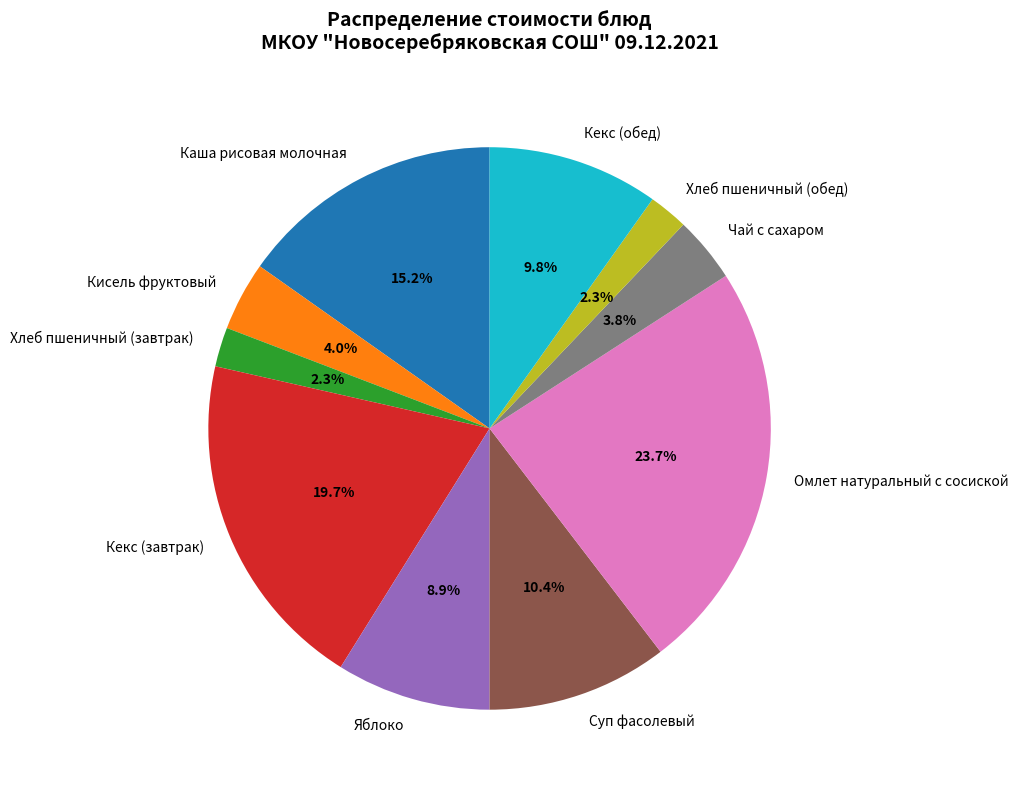

What percentage do Омлет натуральный с сосиской and Хлеб пшеничный (обед) together represent?

26.0%